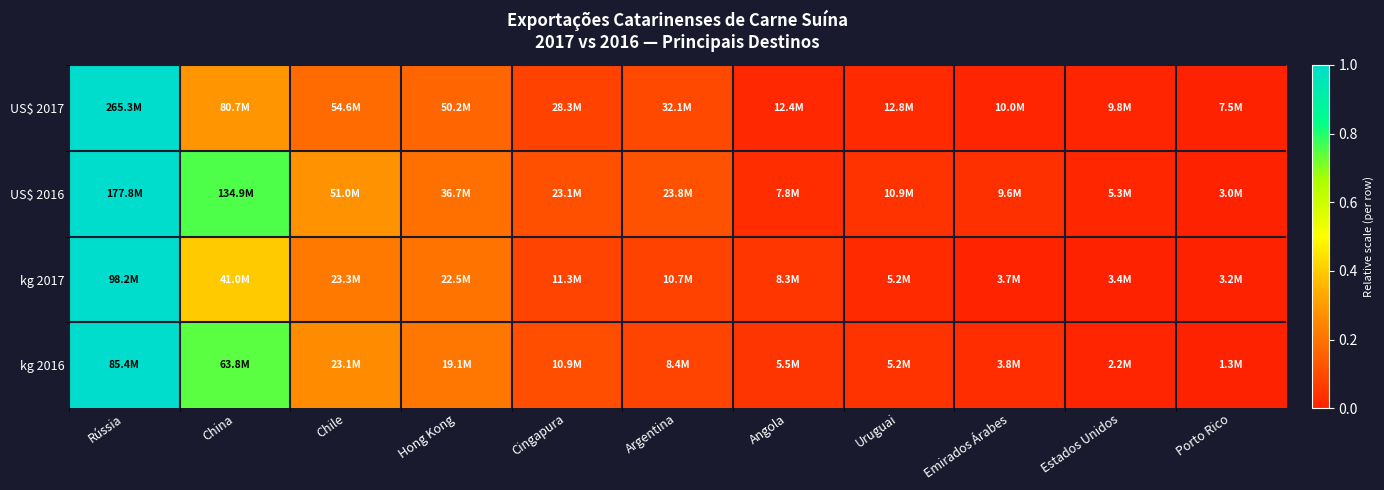

Reading left to right, what are all the values shown in this chart?

US$ 2017: Rússia=1.0	China=0.3	Chile=0.2	Hong Kong=0.2	Cingapura=0.1	Argentina=0.1	Angola=0.0	Uruguai=0.0	Emirados Árabes=0.0	Estados Unidos=0.0	Porto Rico=0.0
US$ 2016: Rússia=1.0	China=0.8	Chile=0.3	Hong Kong=0.2	Cingapura=0.1	Argentina=0.1	Angola=0.0	Uruguai=0.0	Emirados Árabes=0.0	Estados Unidos=0.0	Porto Rico=0.0
kg 2017: Rússia=1.0	China=0.4	Chile=0.2	Hong Kong=0.2	Cingapura=0.1	Argentina=0.1	Angola=0.1	Uruguai=0.0	Emirados Árabes=0.0	Estados Unidos=0.0	Porto Rico=0.0
kg 2016: Rússia=1.0	China=0.7	Chile=0.3	Hong Kong=0.2	Cingapura=0.1	Argentina=0.1	Angola=0.0	Uruguai=0.0	Emirados Árabes=0.0	Estados Unidos=0.0	Porto Rico=0.0